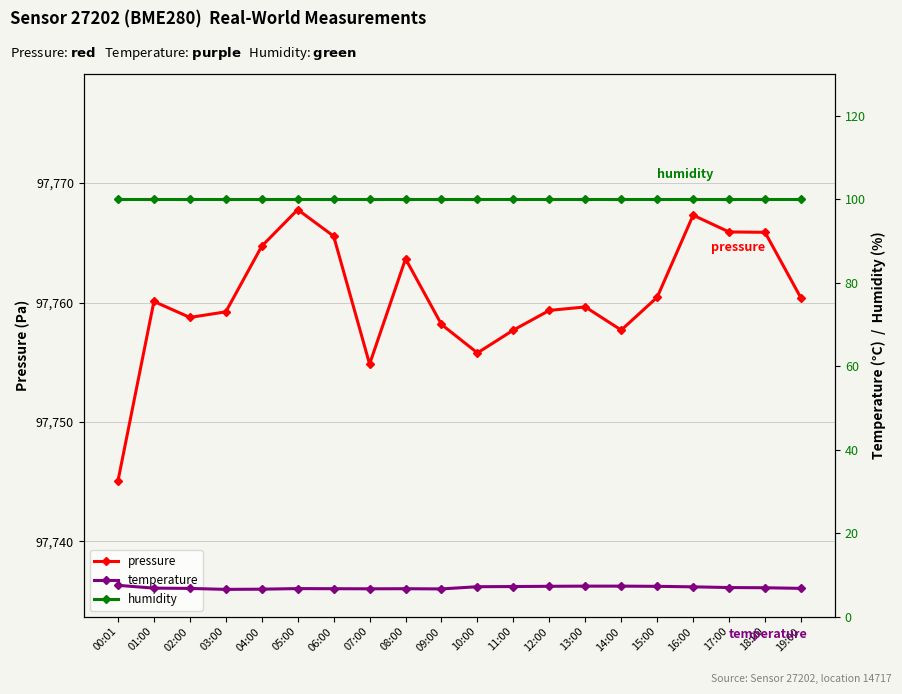

Rank the categories by pressure value from highest to lowest.

05:00, 16:00, 17:00, 18:00, 06:00, 04:00, 08:00, 15:00, 19:00, 01:00, 13:00, 12:00, 03:00, 02:00, 09:00, 11:00, 14:00, 10:00, 07:00, 00:01